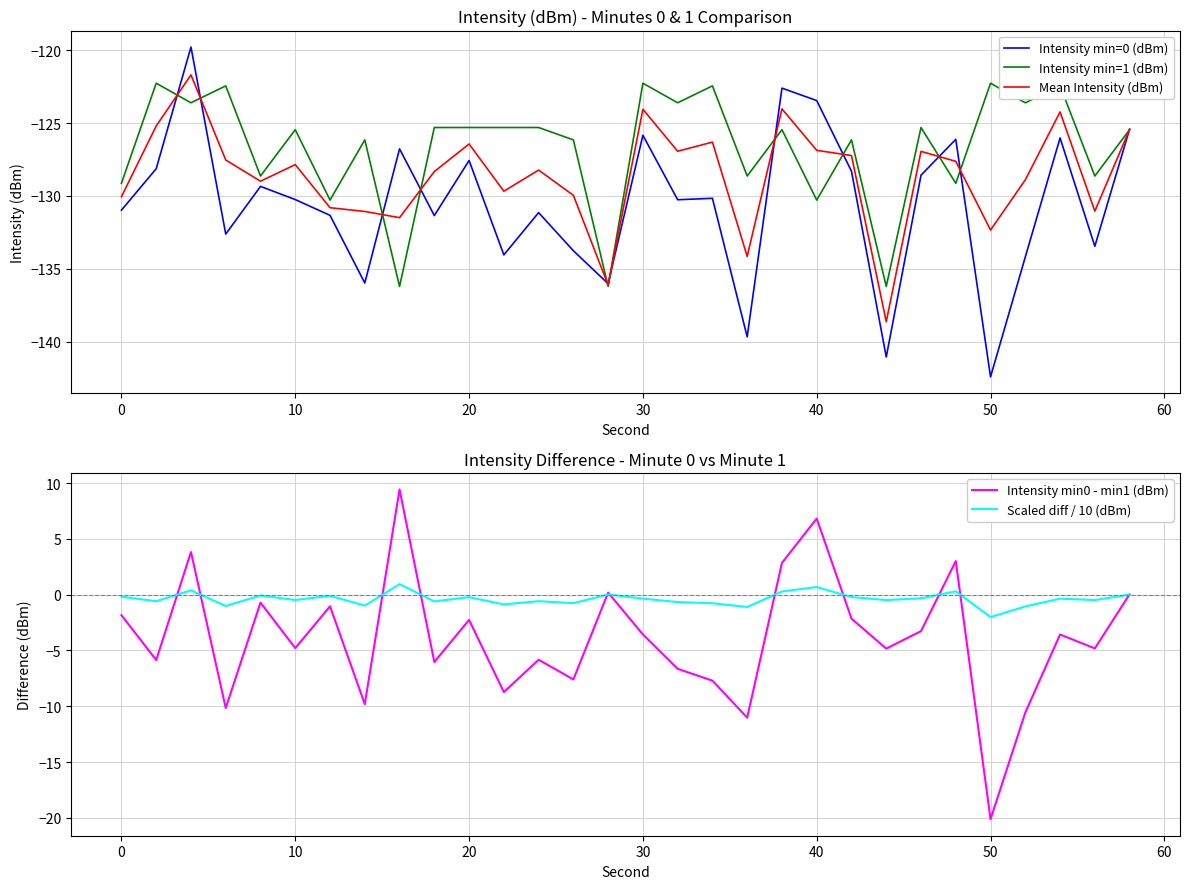

How many lines are shown in the chart?

5